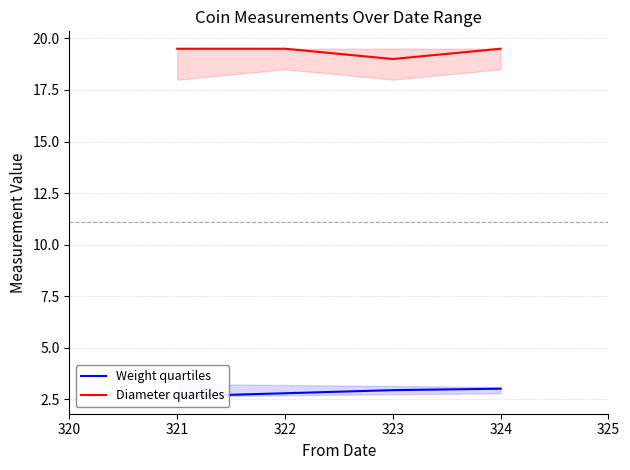

What is the sum of the Diameter quartiles values at 321 and 322?

39.0